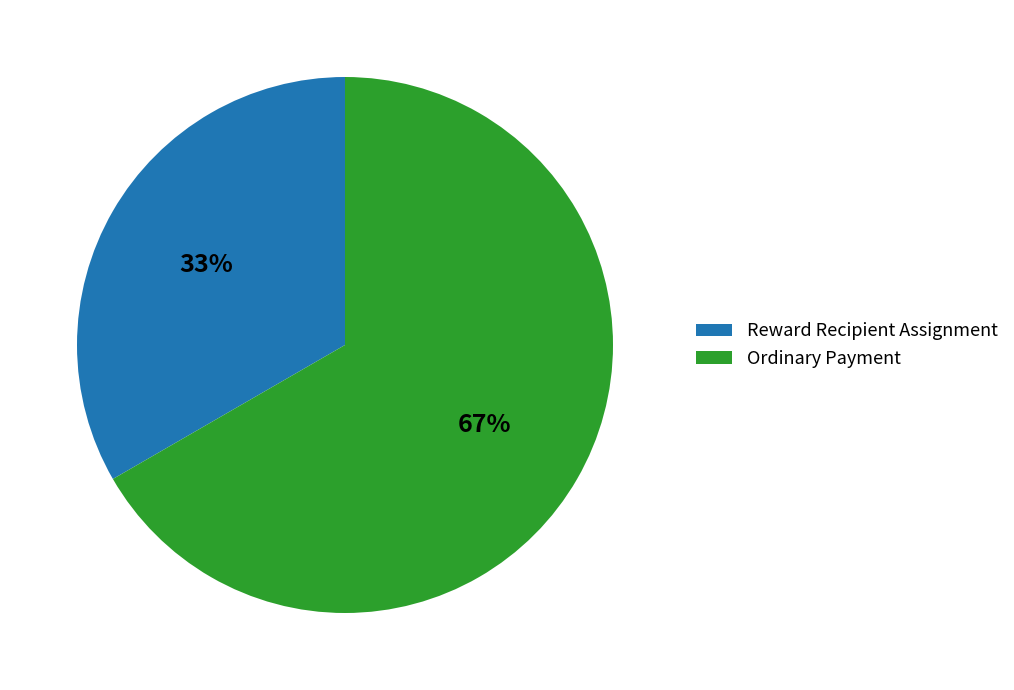

Is the sum of Ordinary Payment and Reward Recipient Assignment greater than half?

Yes